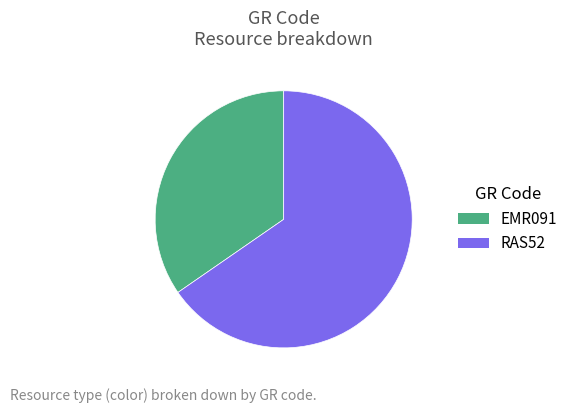

Combined, do EMR091 and RAS52 account for over 50%?

Yes